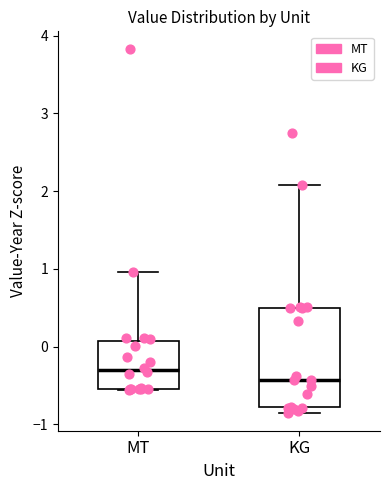

Reading left to right, read every box against the y-axis: the position of its median line, the range the box covers, and the ends of its whiskers. The values are not printed on the chart, so give them approximately, as read against the axis.

MT: median -0.3, box -0.5 to 0.1, whiskers -0.6 to 1.0
KG: median -0.4, box -0.8 to 0.5, whiskers -0.8 (just below the box's lower edge) to 2.1